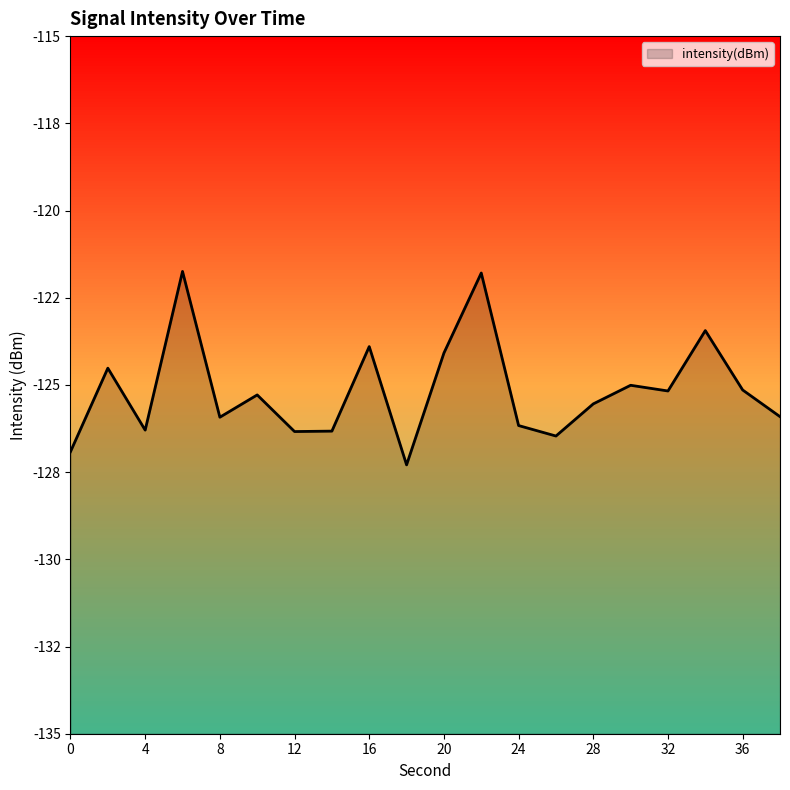

What is the change in value from 10 to 18?

-2.0